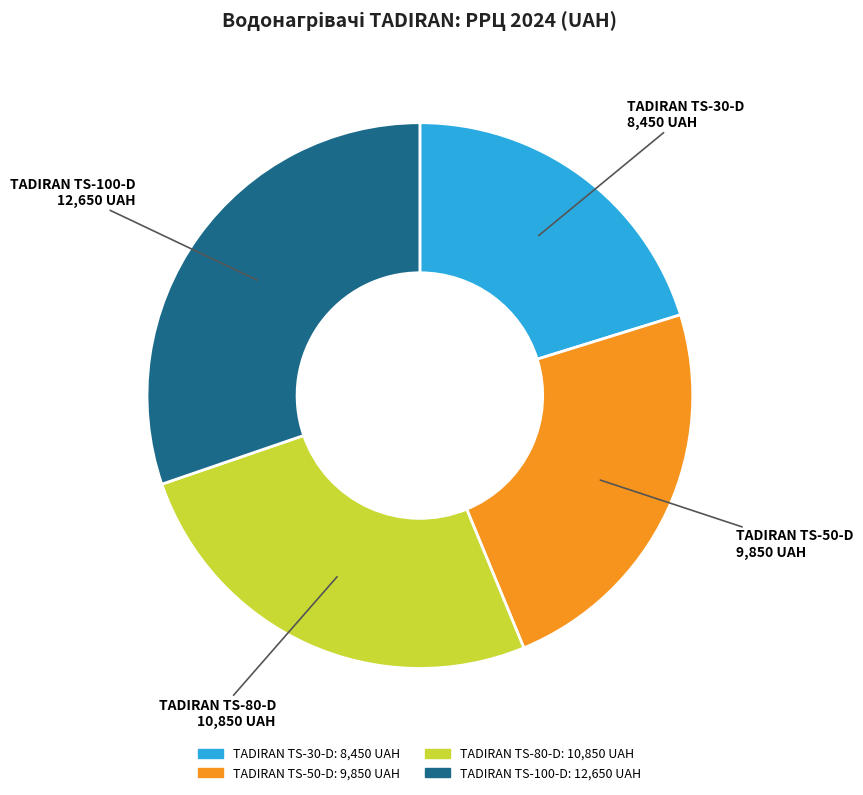

Count the number of slices in the pie.

4